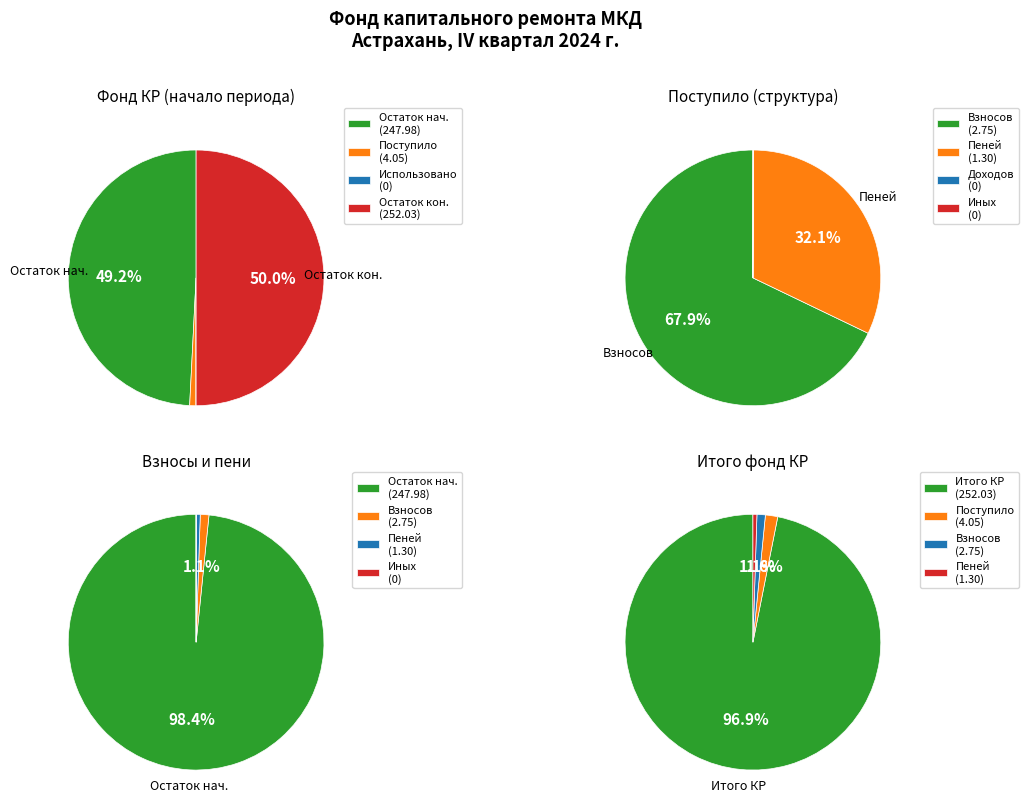

What percentage is the Остаток на начало slice, to the nearest percent?

49%